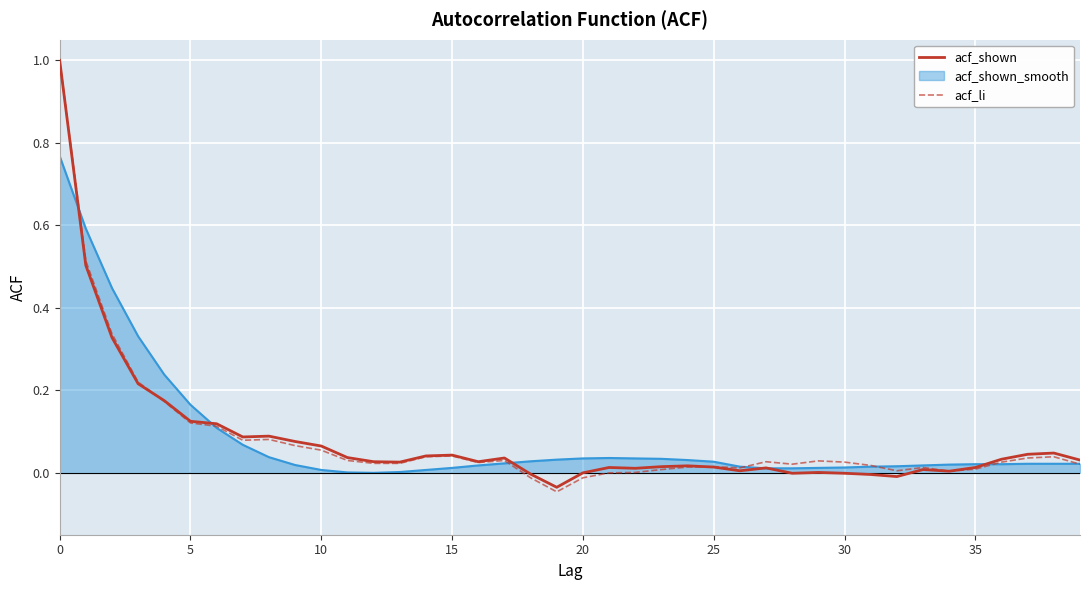

What is the greatest value displayed?

1.0